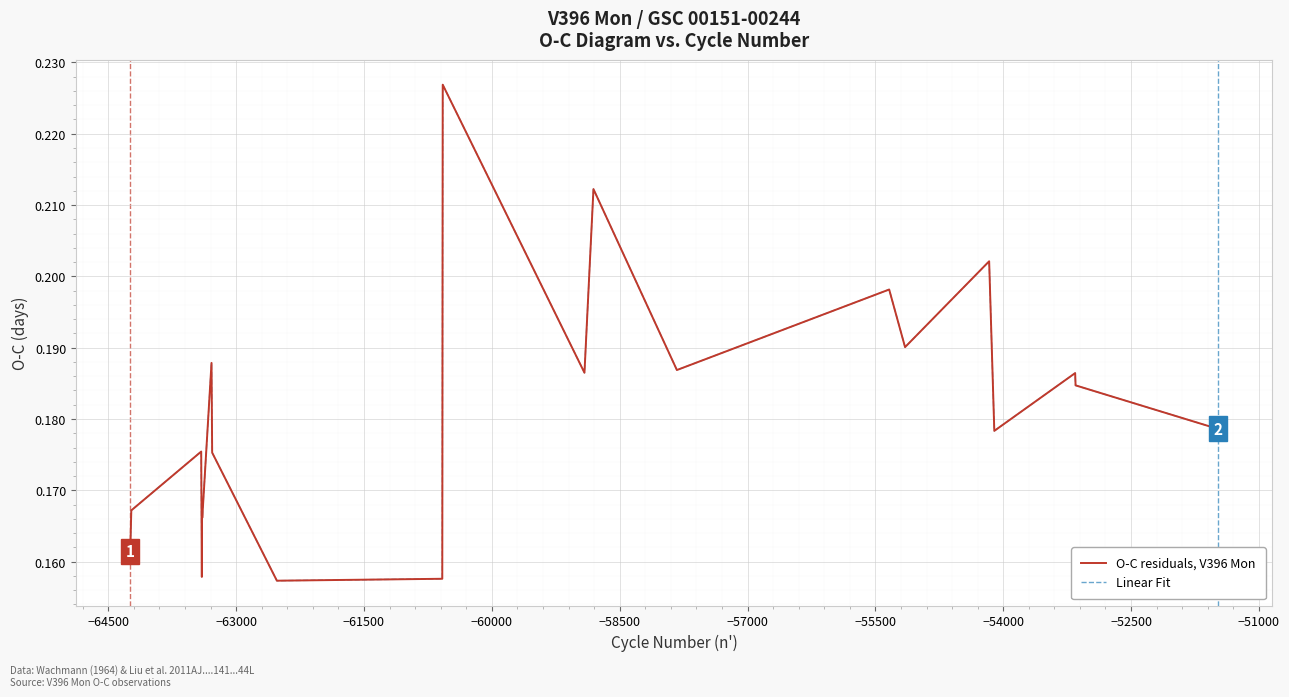

Is this an area chart (filled region under the line)?

No